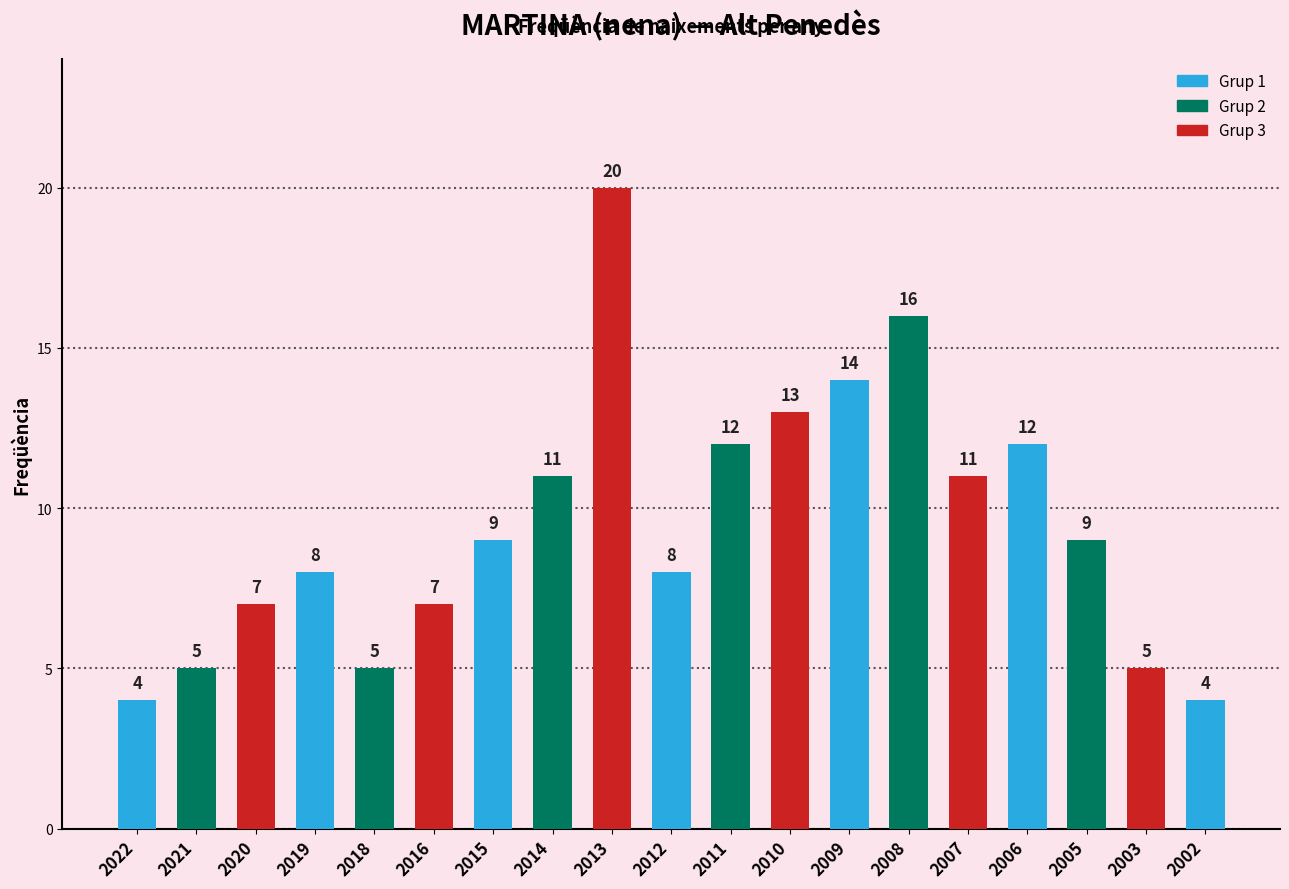

Reading right to left, list all the values displayed in this chart.

2002=4	2003=5	2005=9	2006=12	2007=11	2008=16	2009=14	2010=13	2011=12	2012=8	2013=20	2014=11	2015=9	2016=7	2018=5	2019=8	2020=7	2021=5	2022=4